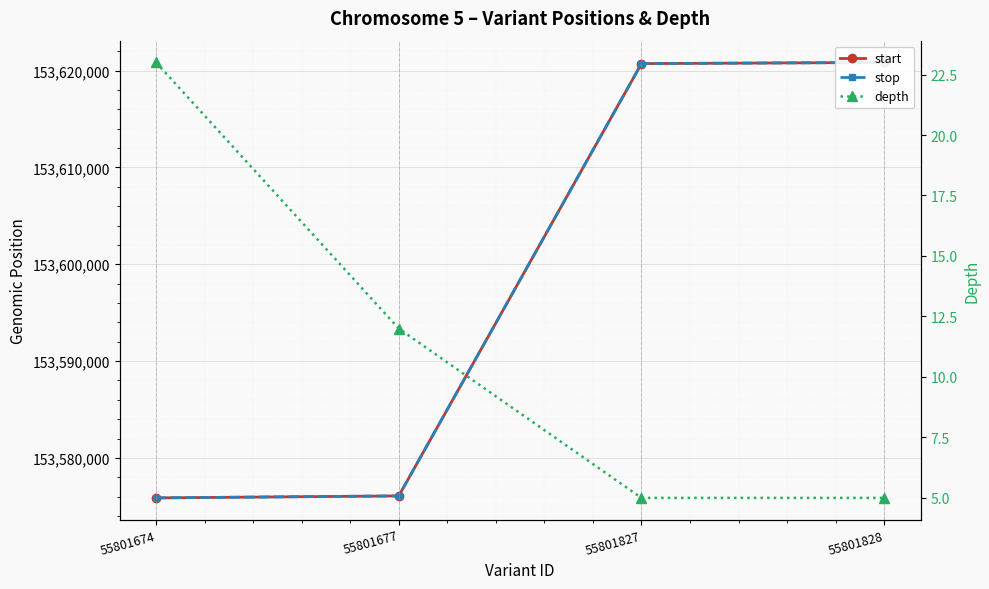

How many lines are shown in the chart?

3